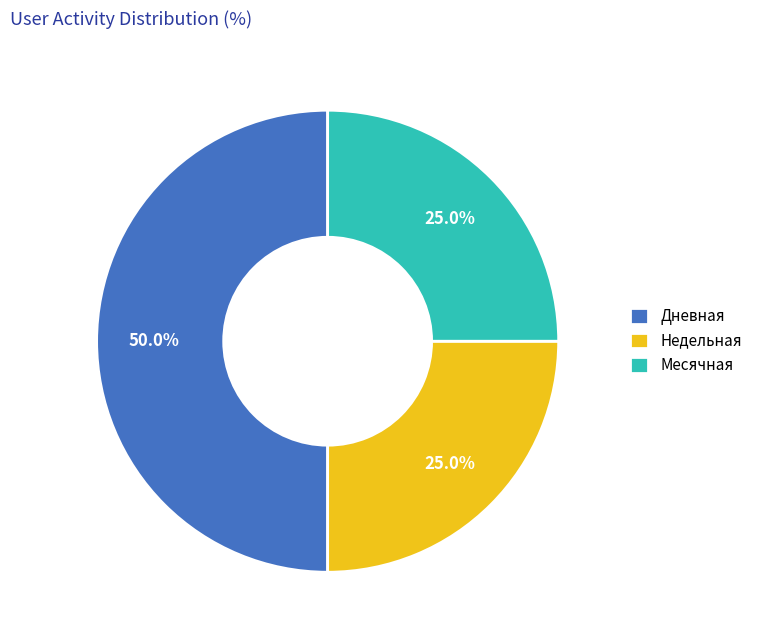

How many slices are in this pie chart?

3